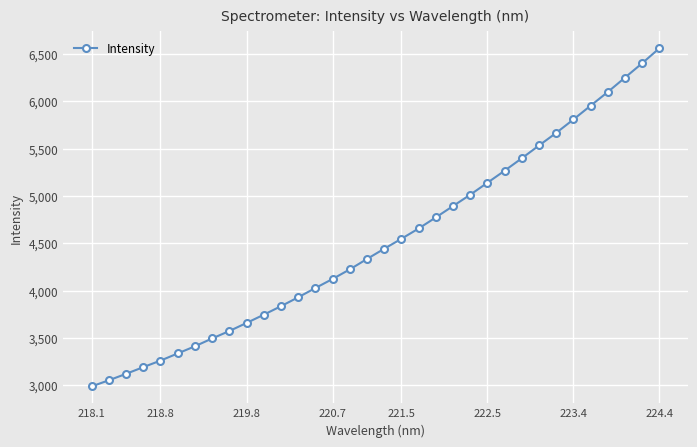

True or false: there are more than 0 points higher than both neighbors.

False